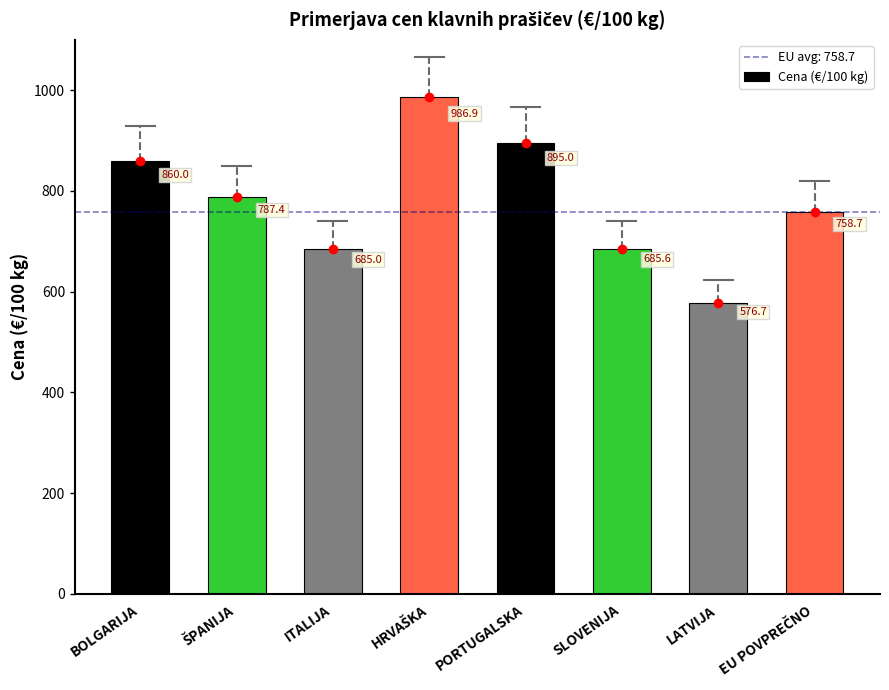

The value at ITALIJA is 685.0. True or false?

True